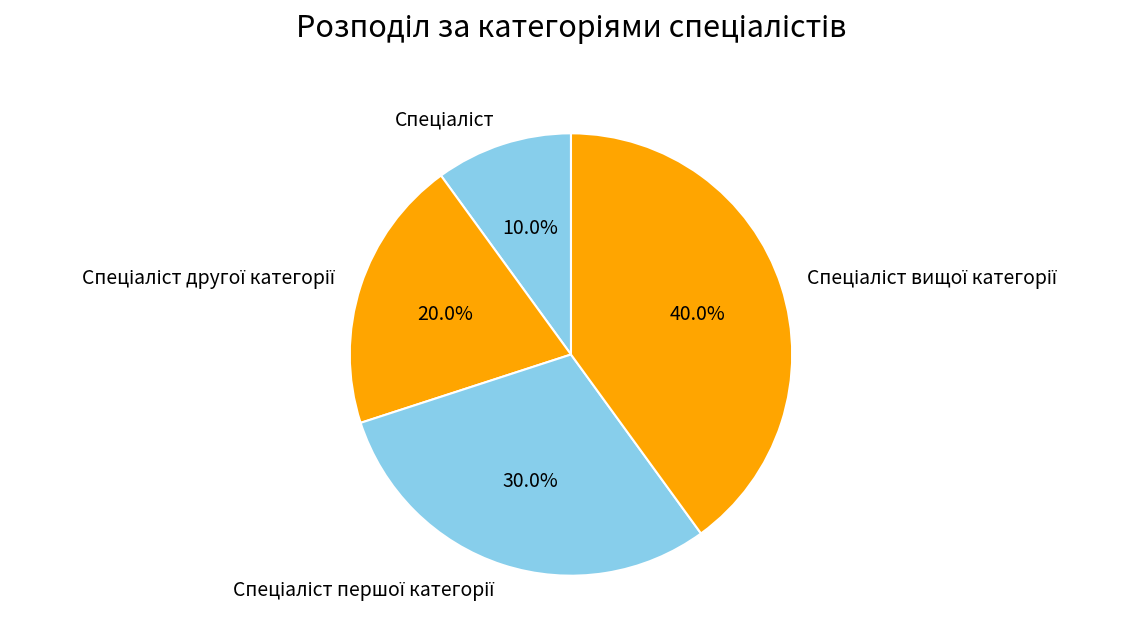

Is there a majority slice in this chart?

No